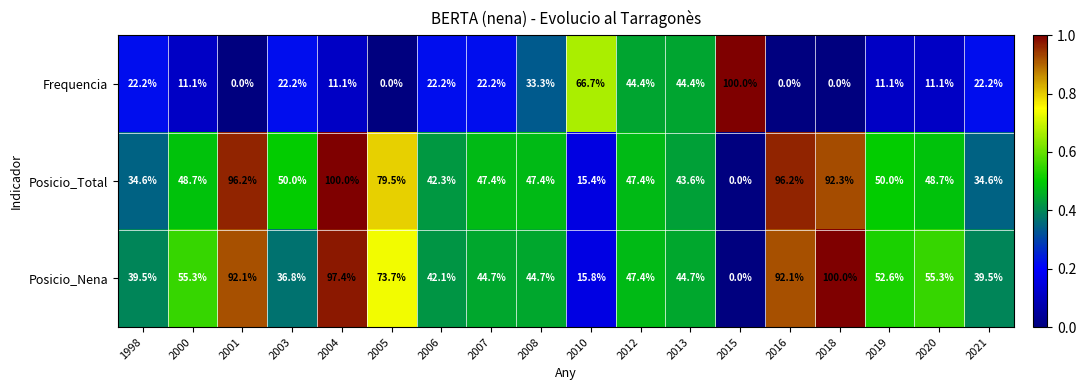

What is the highest value of the Posicio_Total series?

100.0